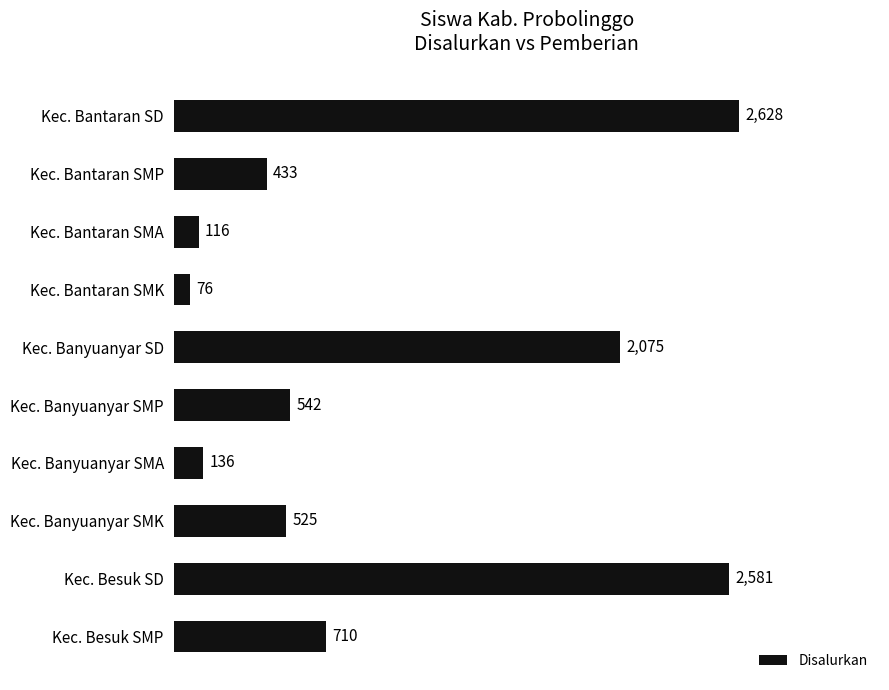

Are the bars horizontal?

Yes